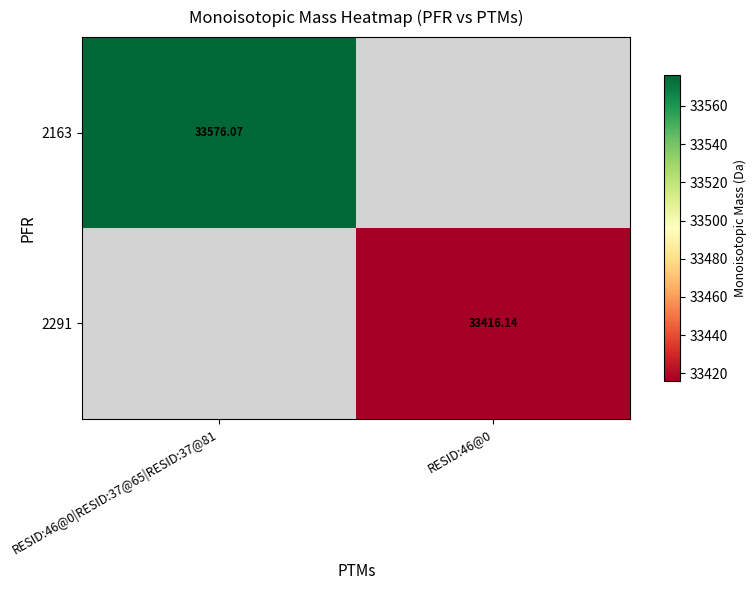

At which label is 2163 closest to 33576?

RESID:46@0|RESID:37@65|RESID:37@81